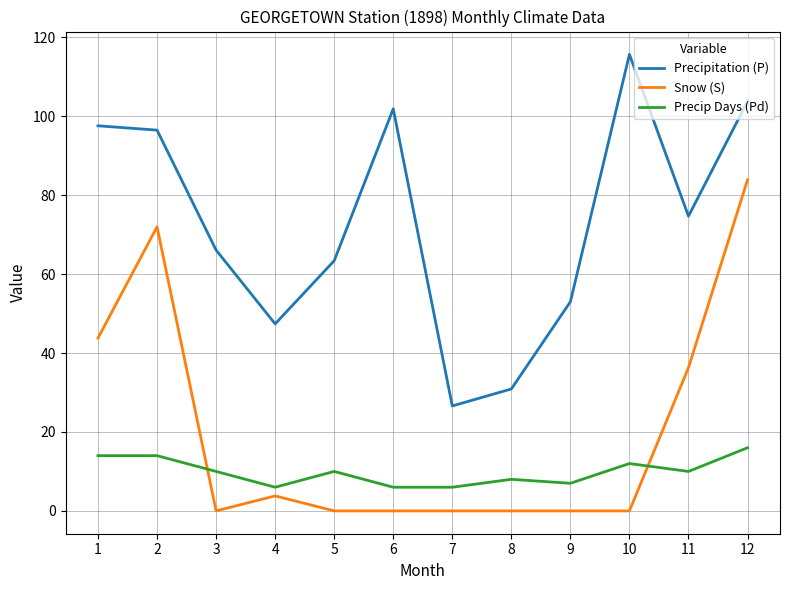

Which series ends up on top after the final intersection of Precip Days (Pd) and Snow (S)?

Snow (S)